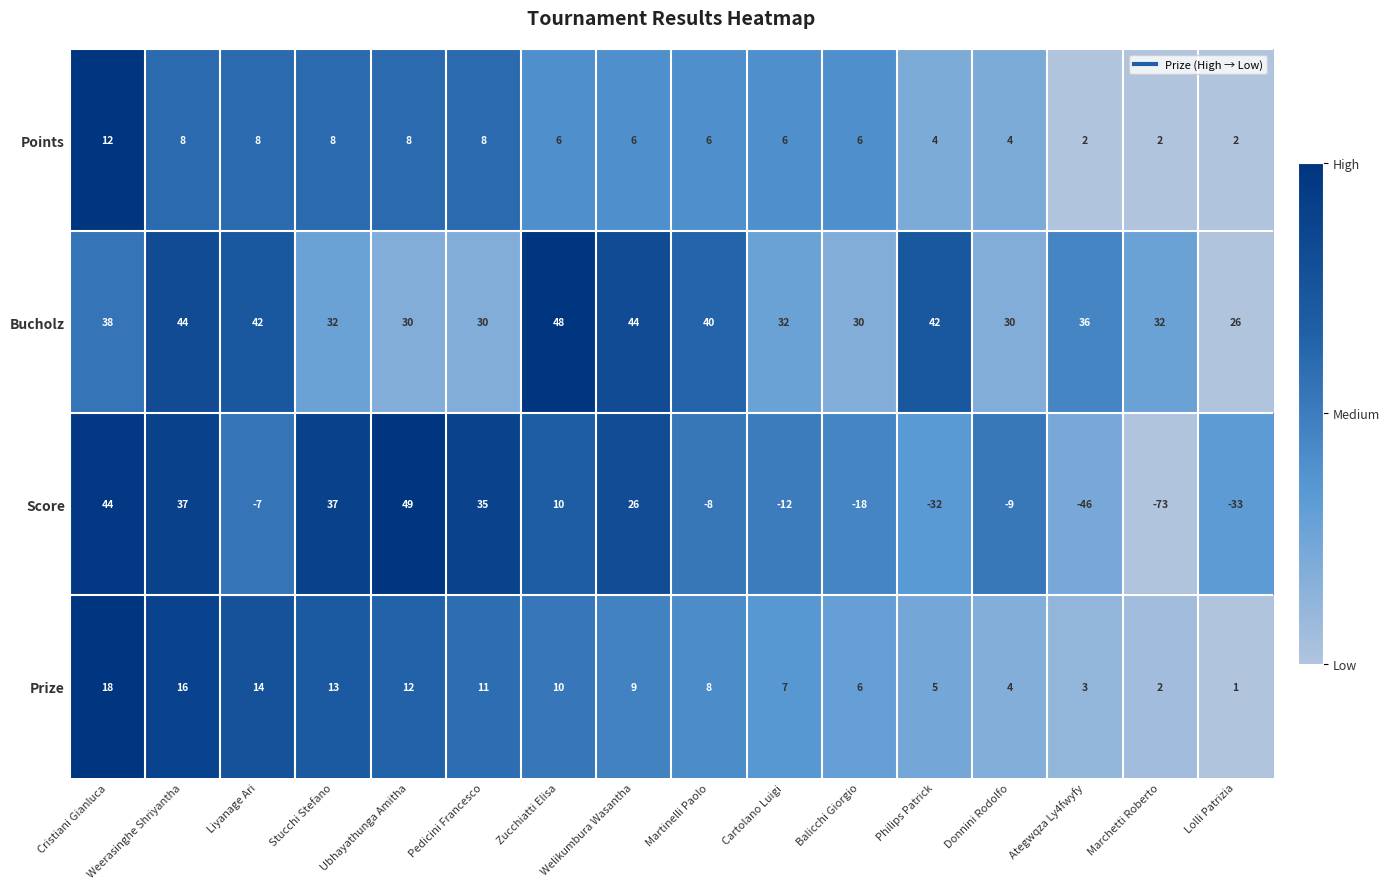

Rank the series at Pedicini Francesco from highest to lowest value.

Score, Bucholz, Prize, Points